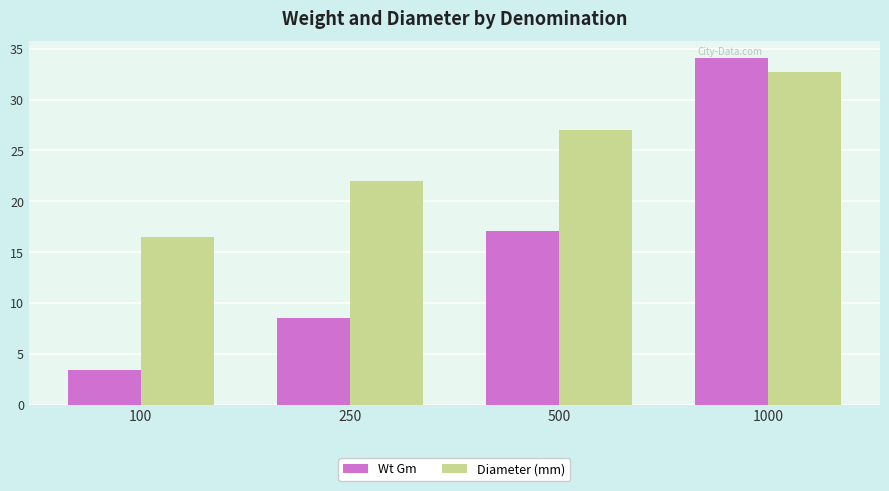

Which series has the largest total across all categories?

Diameter (mm)